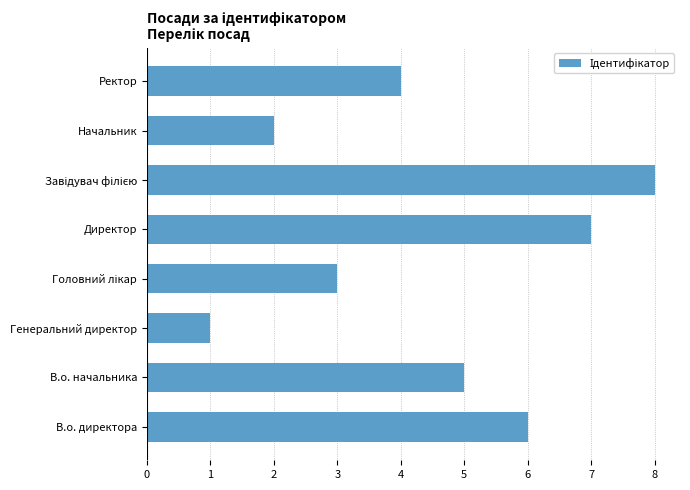

What is the maximum value shown in the chart?

8